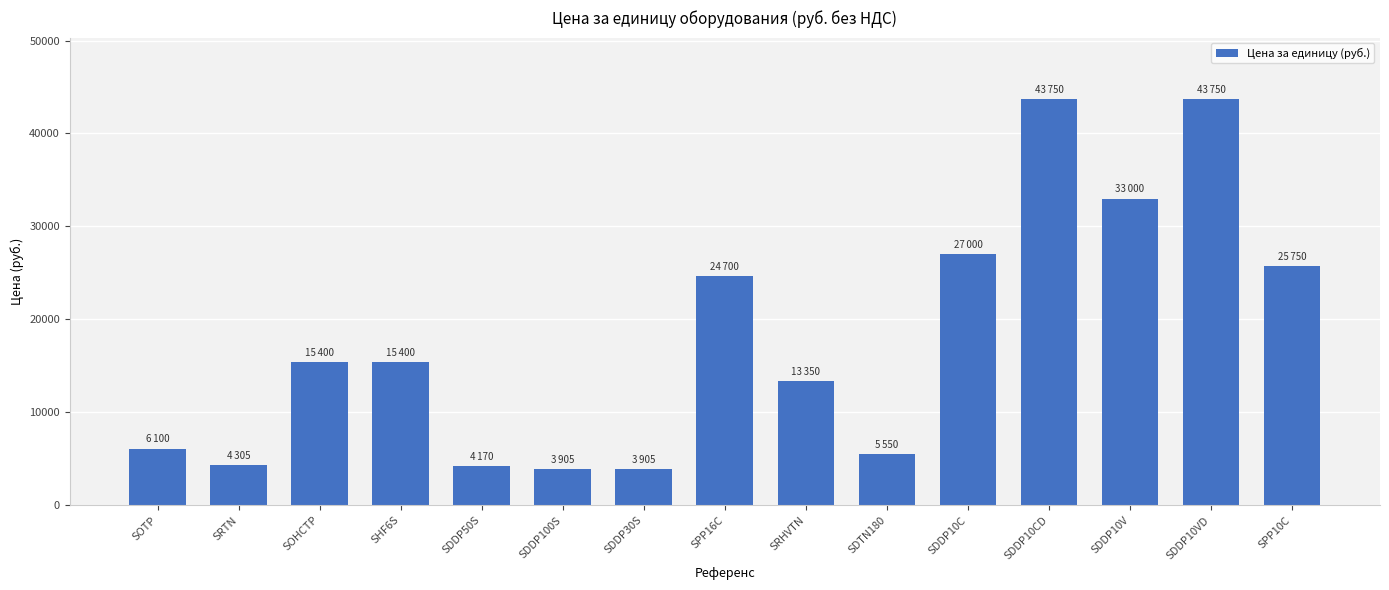

What is the value of the 3rd bar from the left?

15400